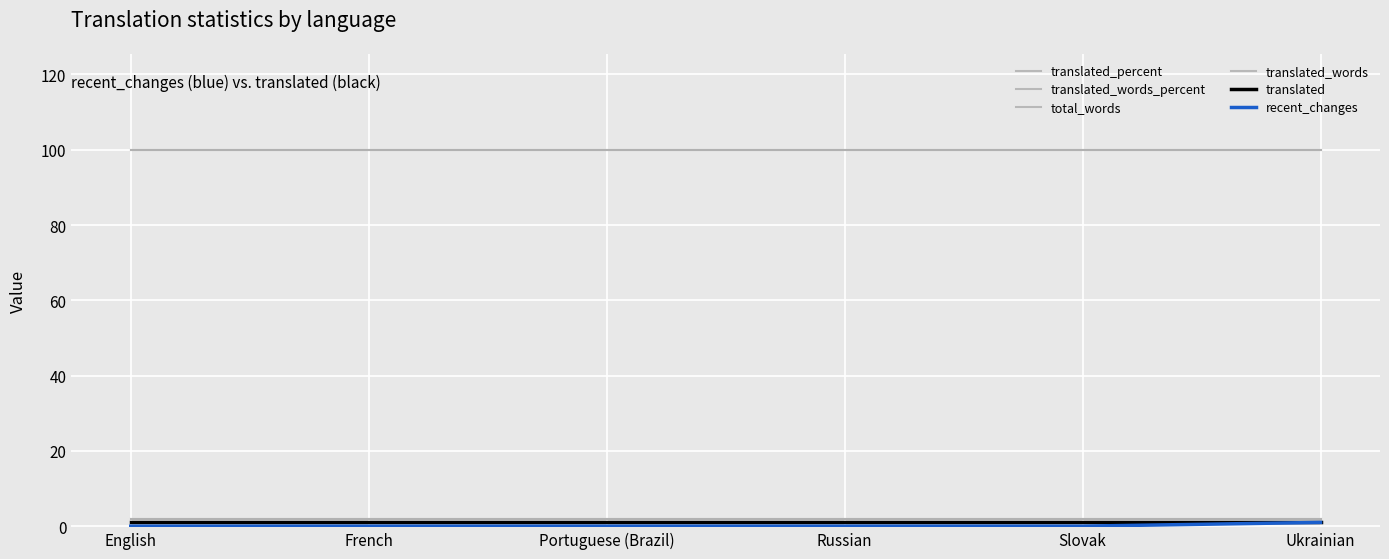

What is the approximate value of translated_words at Ukrainian?

2